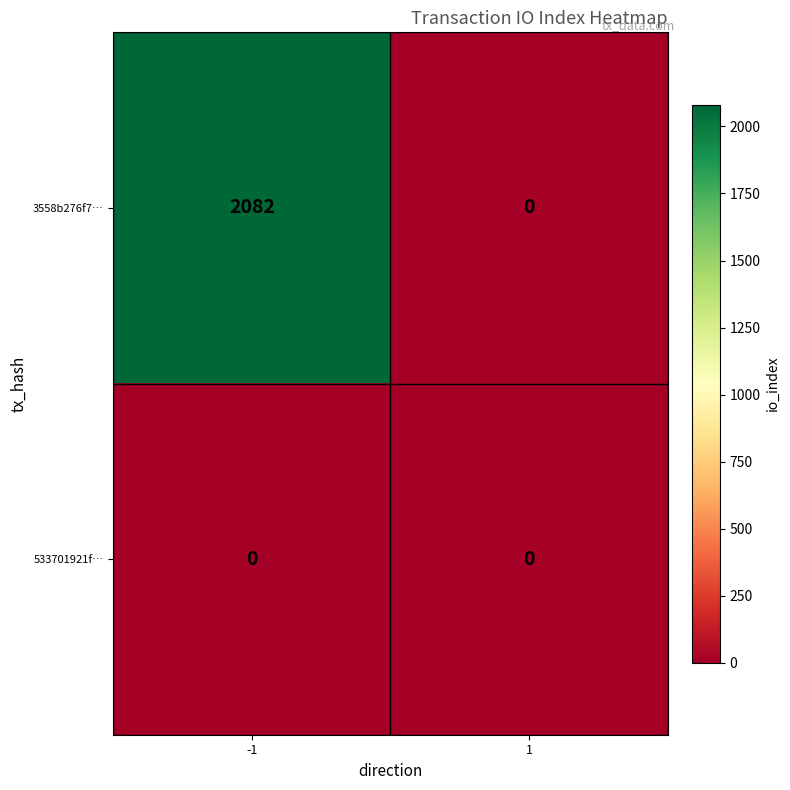

List the series in order of their overall mean, highest first.

3558b276f7…, 533701921f…